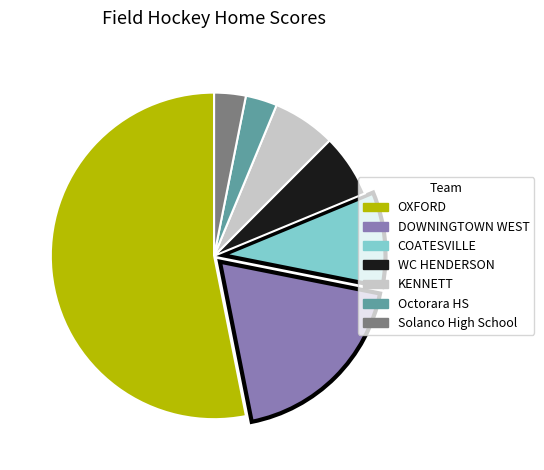

Count the number of slices in the pie.

7